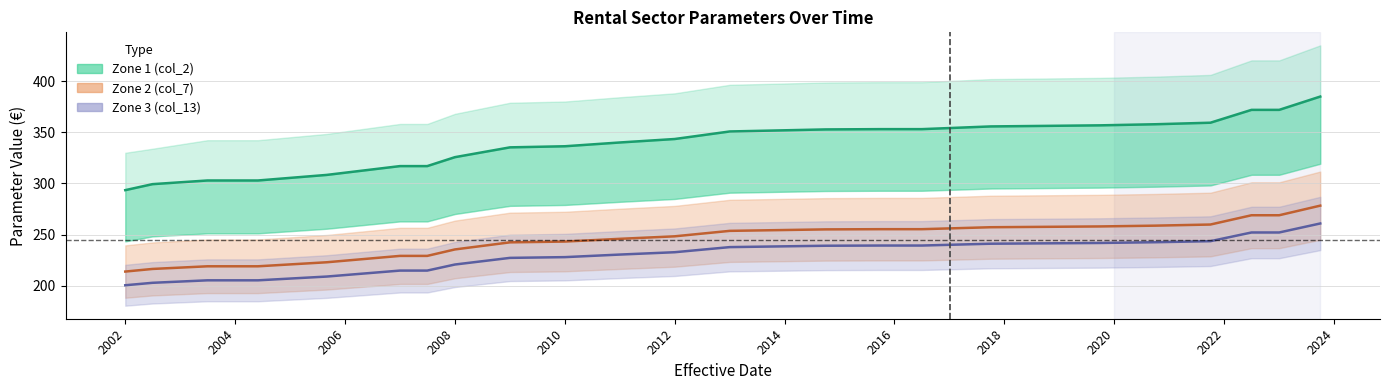

The chart shows a value of 471.7 at 2008. True or false?

False